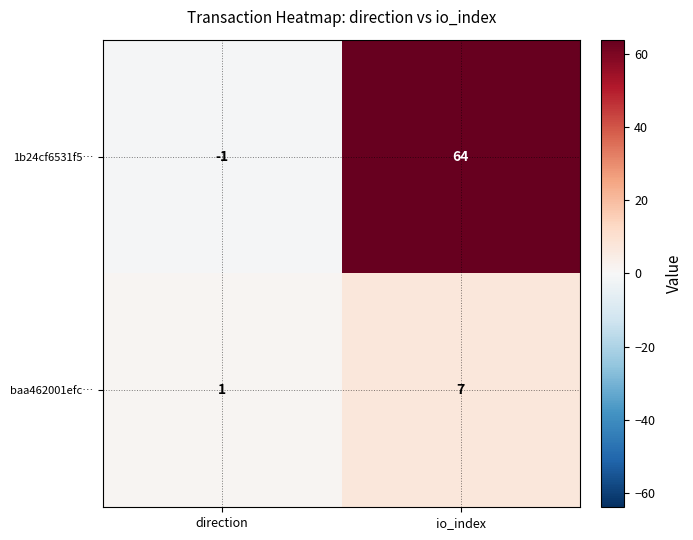

Is it true that 1b24cf6531f5… equals 0 at direction?

False